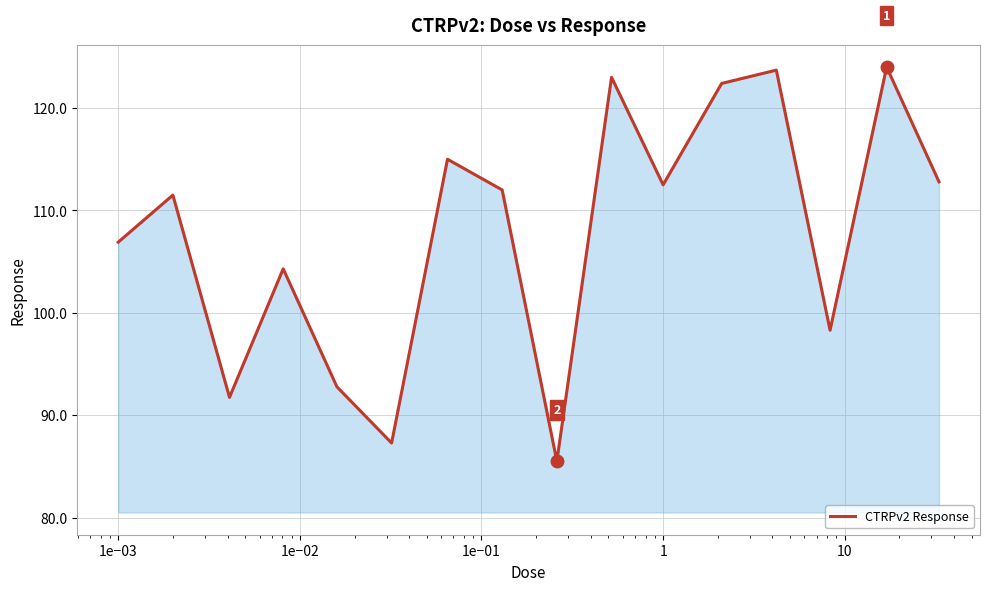

What is the minimum value shown in the chart?

85.5